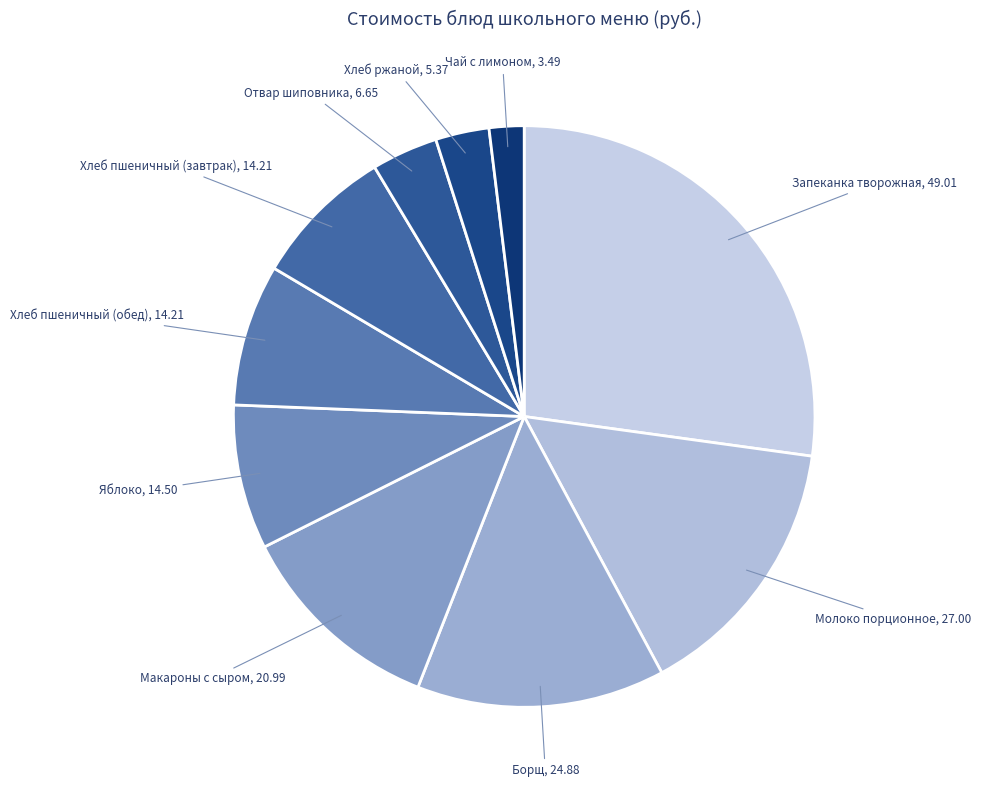

What is the smallest slice in the pie chart?

Чай с лимоном